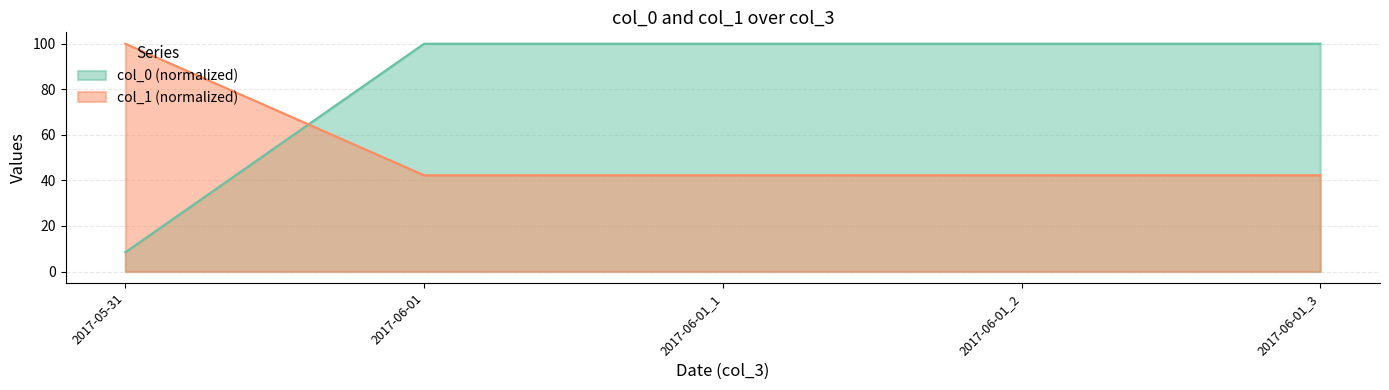

How many intersections are there between col_1 and col_0?

1